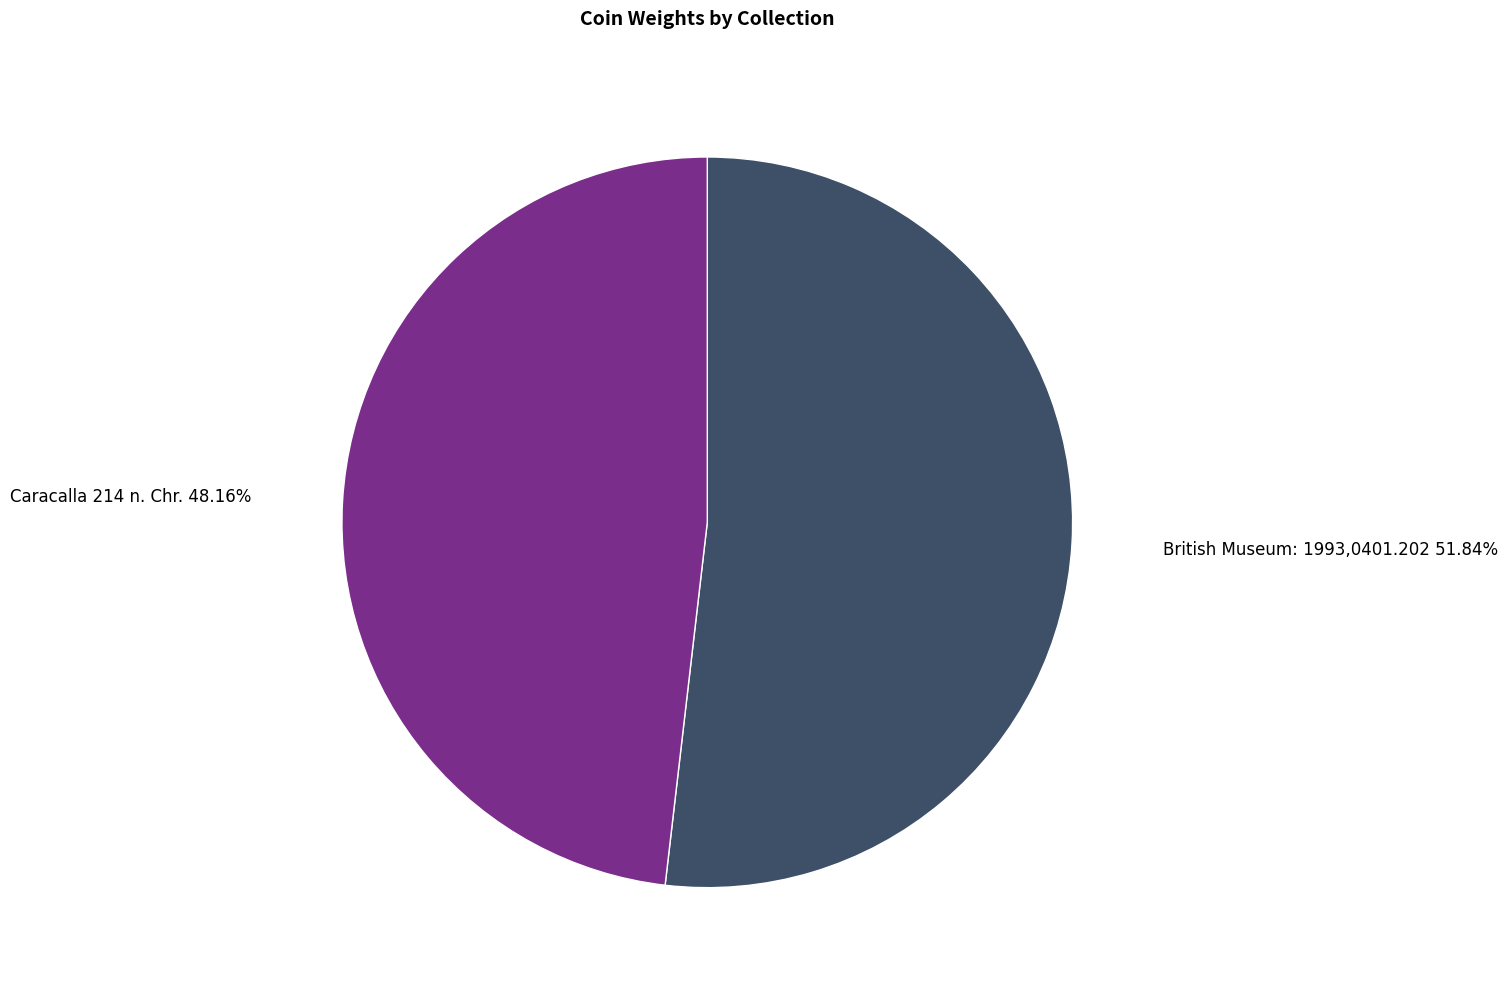

To the nearest percent, what is the difference between the largest and smallest slice percentages?

4%